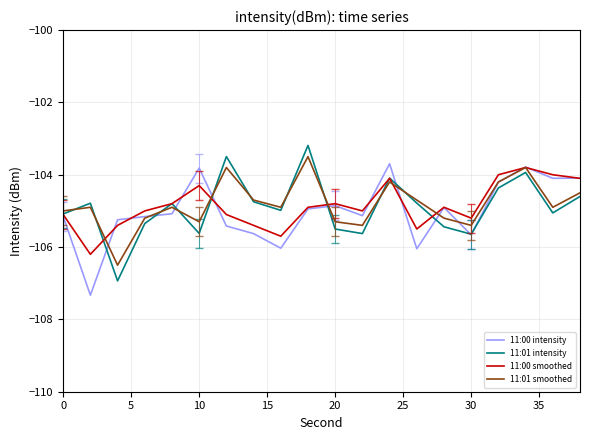

What is the maximum value for 11:01 intensity?

-103.2